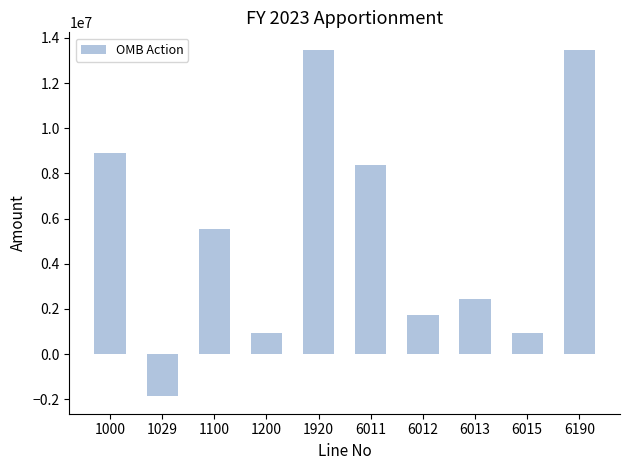

Reading left to right, extract all data points from this chart.

1000=8908441	1029=-1873632	1100=5521000	1200=925810	1920=13481619	6011=8390368	6012=1727000	6013=2438441	6015=925810	6190=13481619